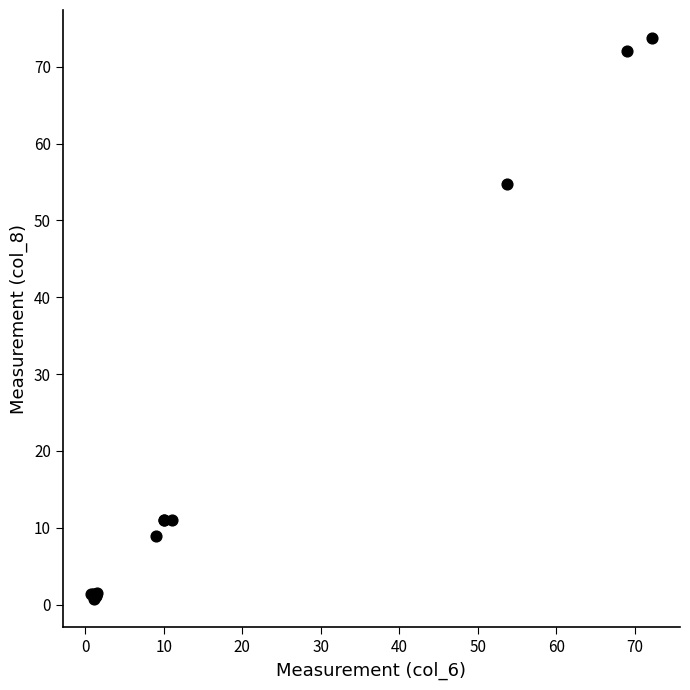

What Y value in the scatter plot is closest to 37?

54.8